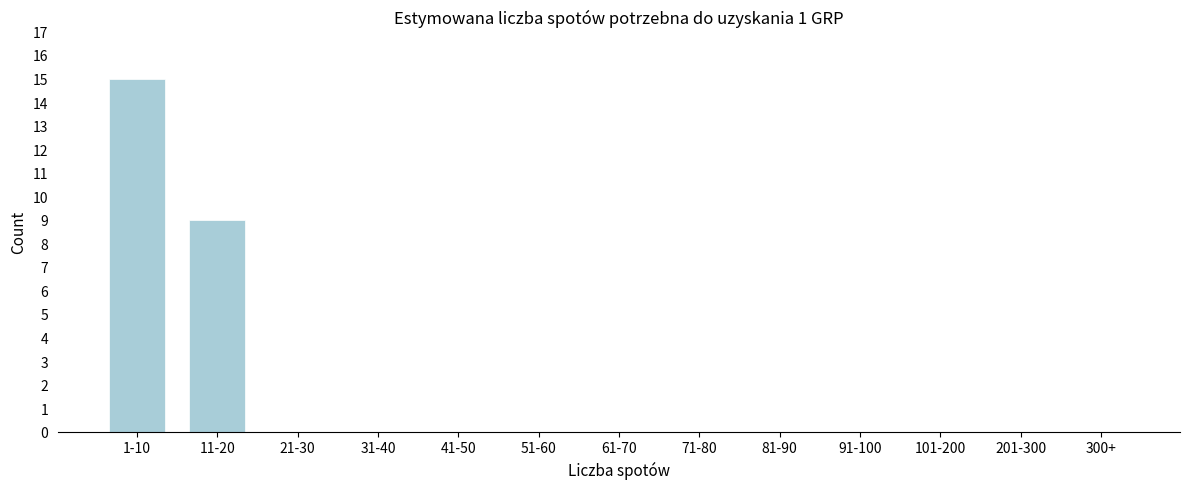

Reading left to right, list all the values displayed in this chart.

1-10=15	11-20=9	21-30=0	31-40=0	41-50=0	51-60=0	61-70=0	71-80=0	81-90=0	91-100=0	101-200=0	201-300=0	300+=0